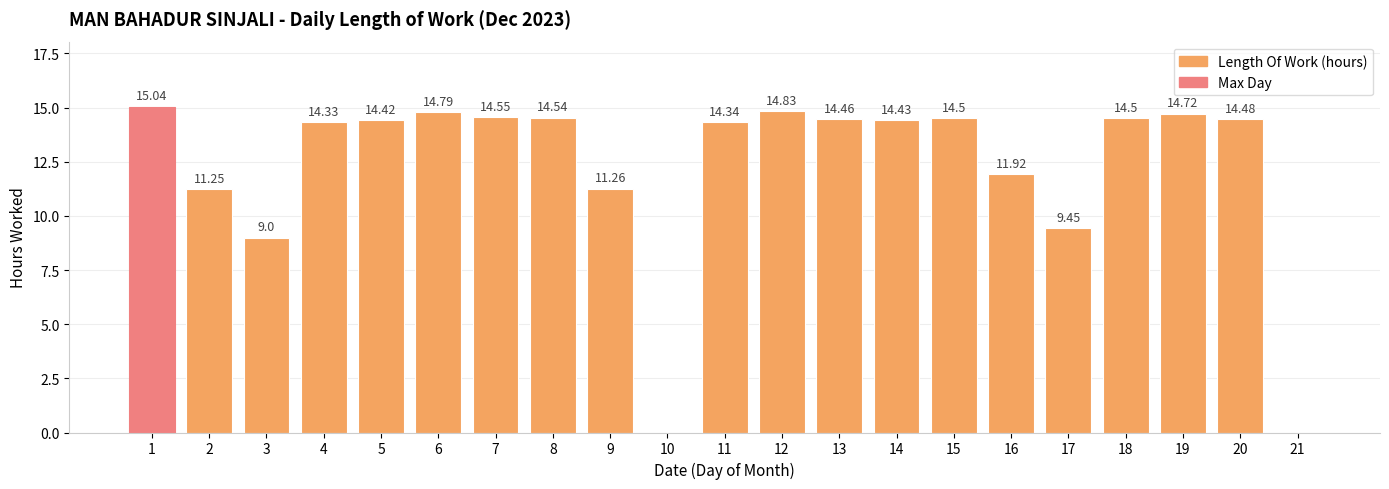

Count the number of data series in this chart.

1